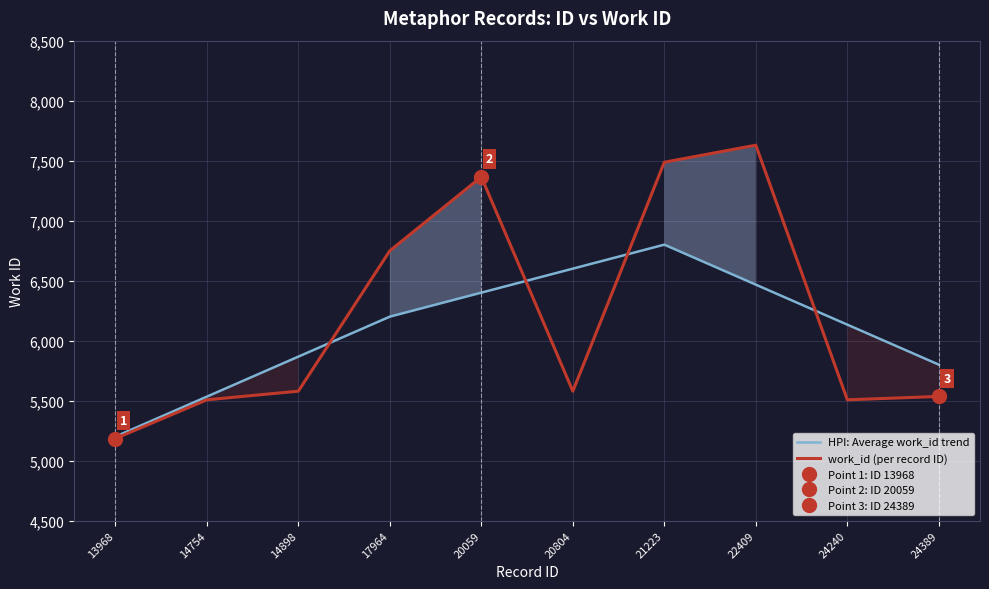

Read the work_id (per record ID) value at 22409.

7629.0